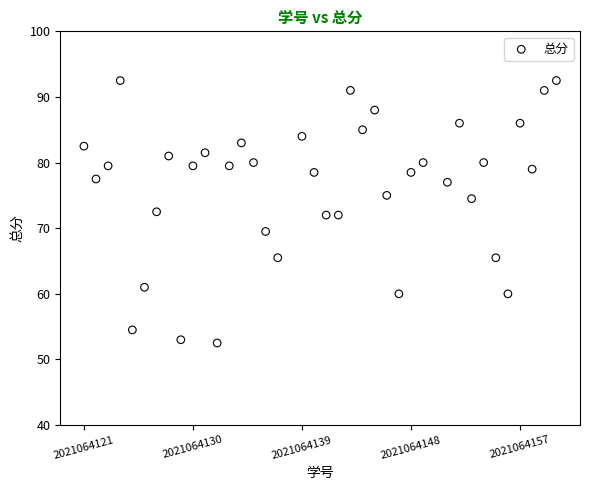

What is the range of Y values (max minus min)?

40.0